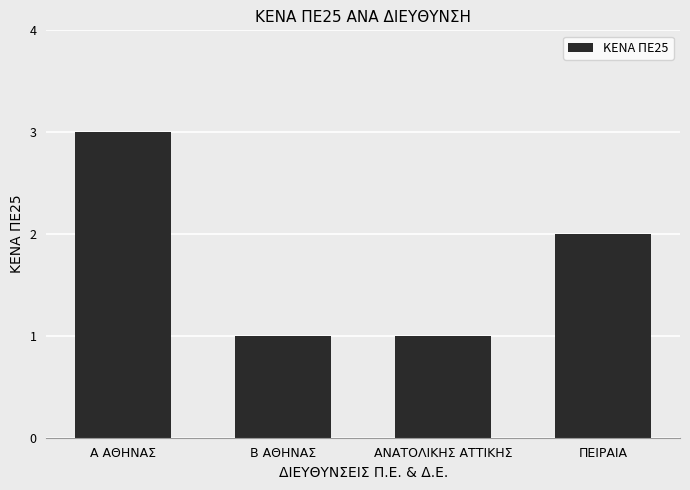

What position from the left is ΠΕΙΡΑΙΑ?

4